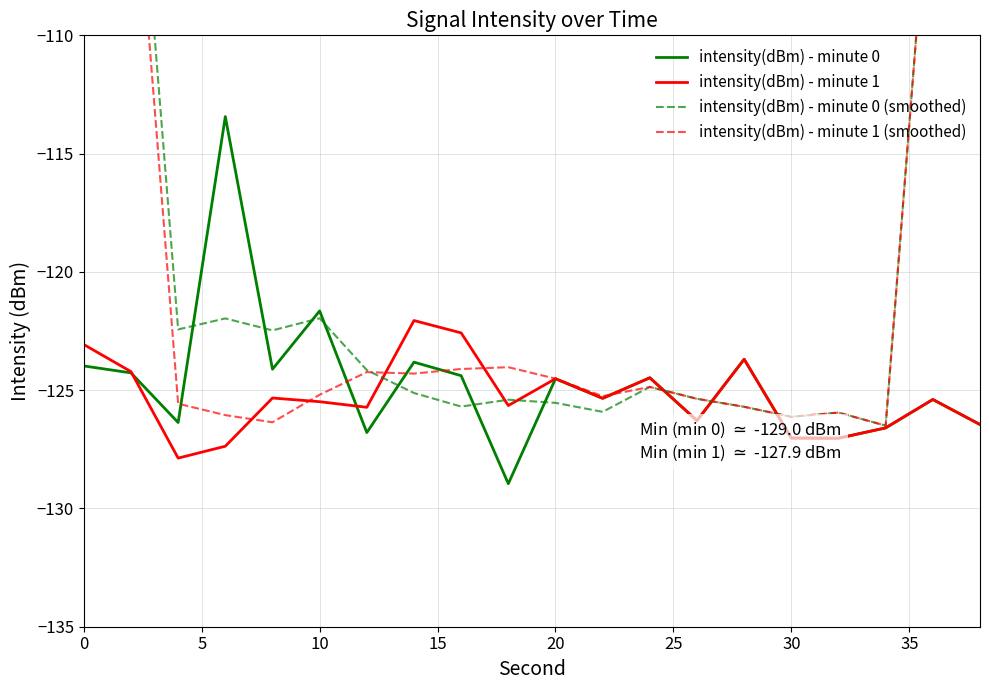

Where is intensity(dBm) - minute 0 nearest to the value -121?

10